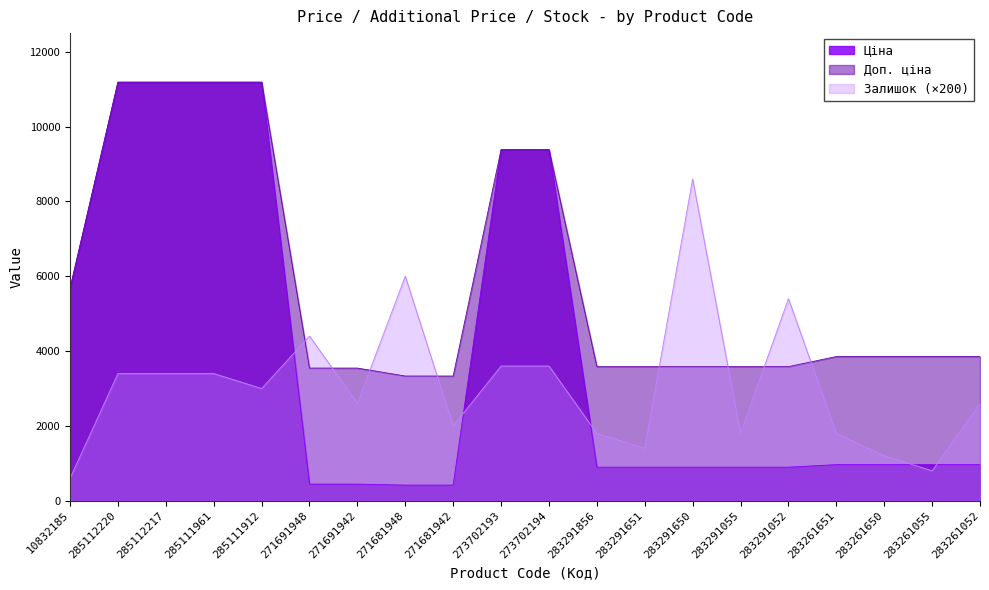

True or false: Доп. ціна and Ціна intersect in this chart.

False